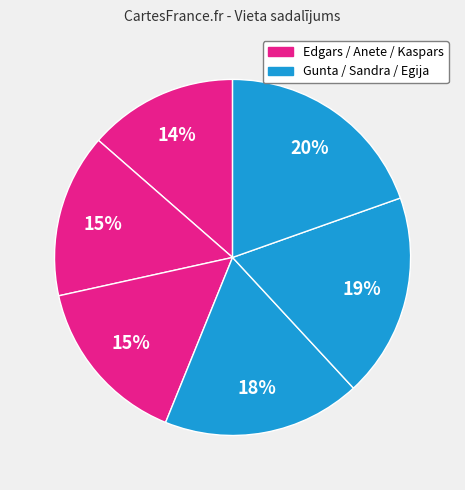

Is there any slice that represents more than half of the pie?

No